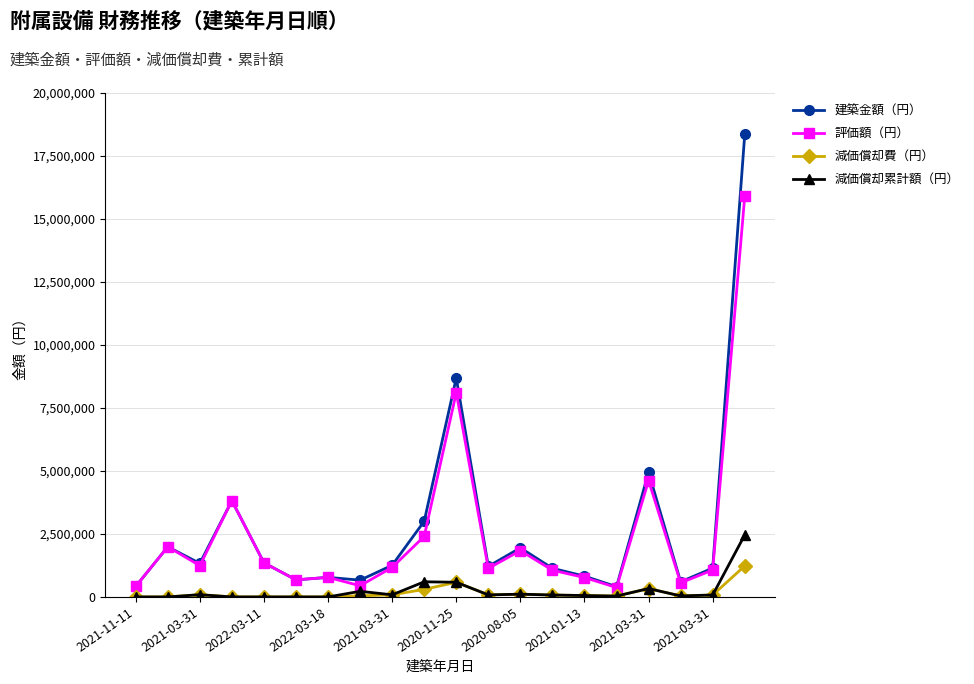

What is the difference between the maximum and minimum values in the 建築金額（円） series?

17953000